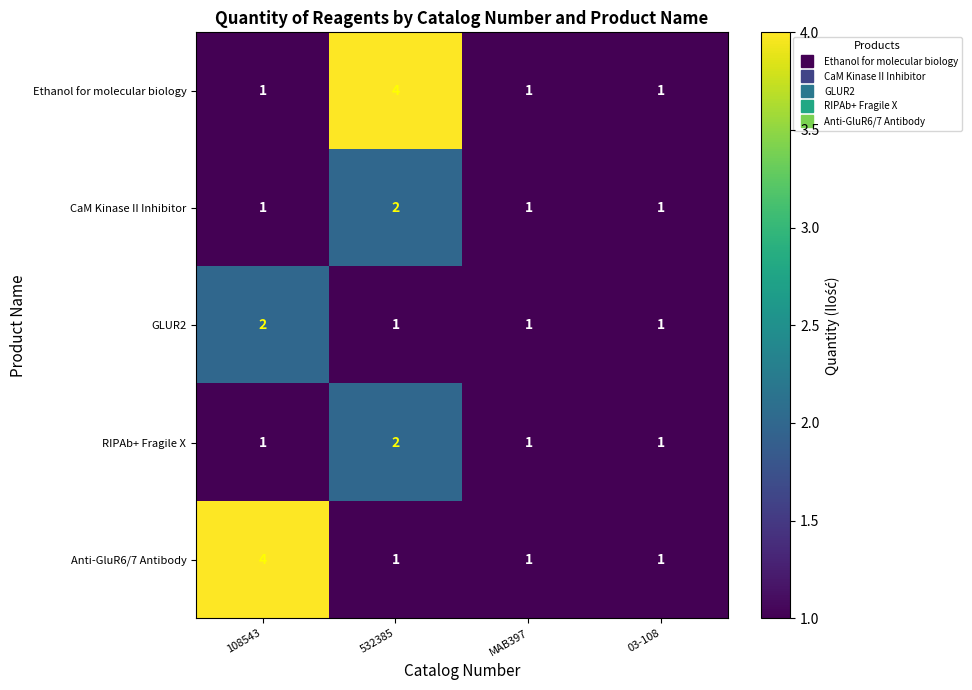

Count the GLUR2 values in the range 1 to 2.

4